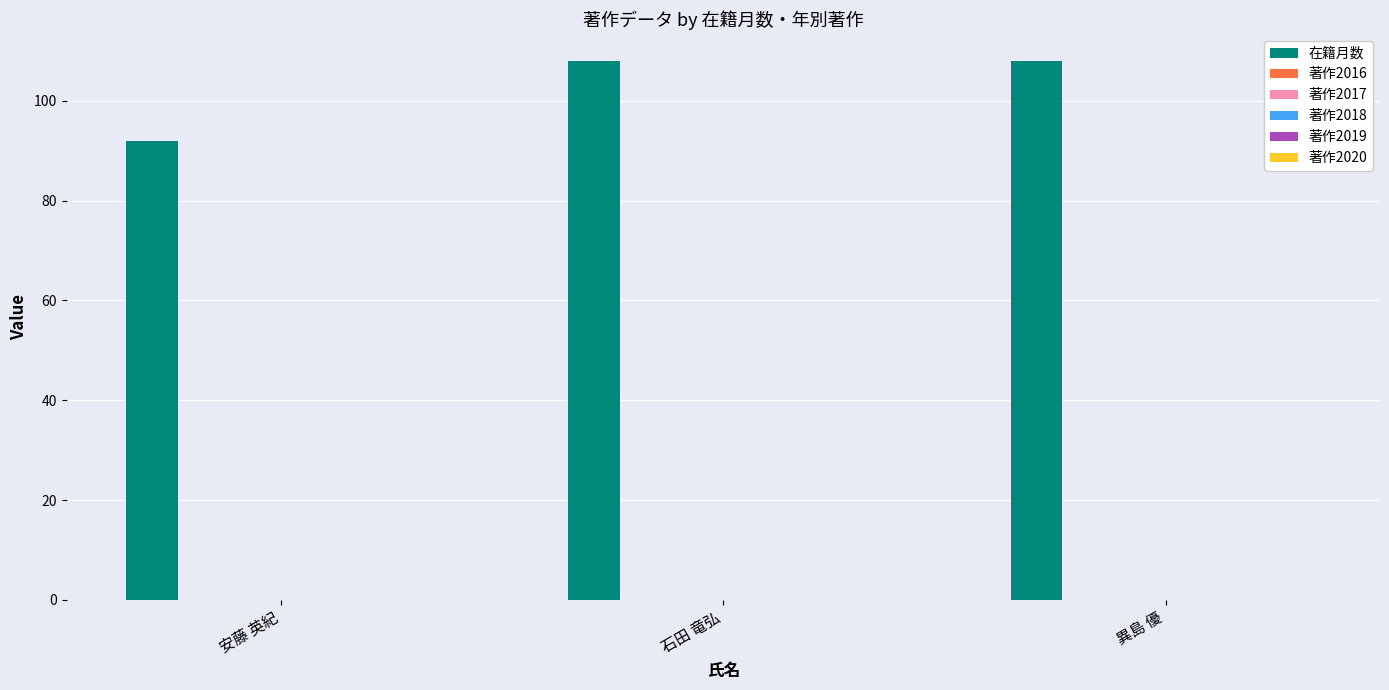

What is the maximum value shown in the chart?

108